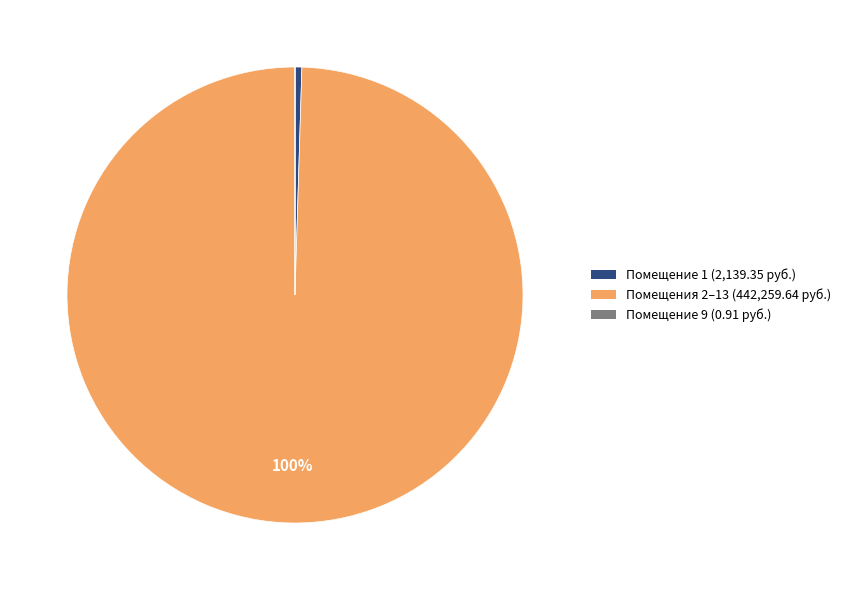

To the nearest percent, what percentage of the pie is Помещения 2–13 (442,259.64 руб.)?

100%